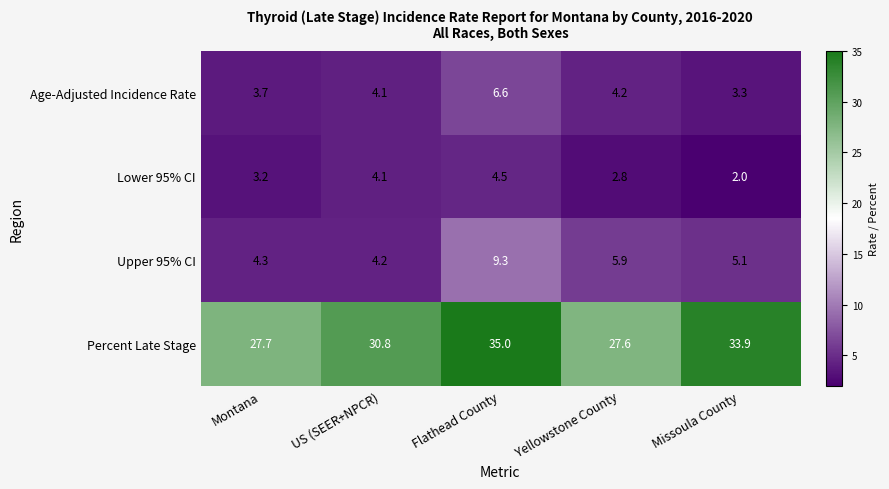

Which category has the highest value across all series?

Flathead County